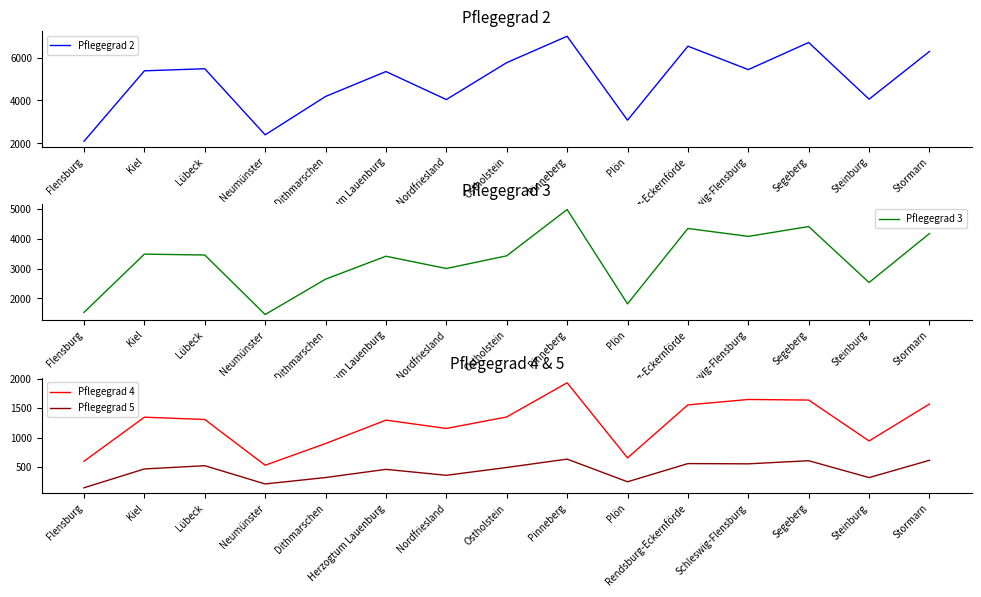

Reading right to left, what are all the values shown in this chart?

Pflegegrad 2: 6290	4059	6709	5442	6536	3075	7000	5768	4041	5351	4186	2392	5482	5385	2091
Pflegegrad 3: 4170	2534	4404	4075	4340	1820	4973	3426	3002	3412	2646	1464	3453	3482	1535
Pflegegrad 4: 1571	943	1638	1648	1556	655	1932	1351	1155	1297	899	530	1308	1347	598
Pflegegrad 5: 614	320	607	554	558	249	634	492	359	460	321	212	522	467	147